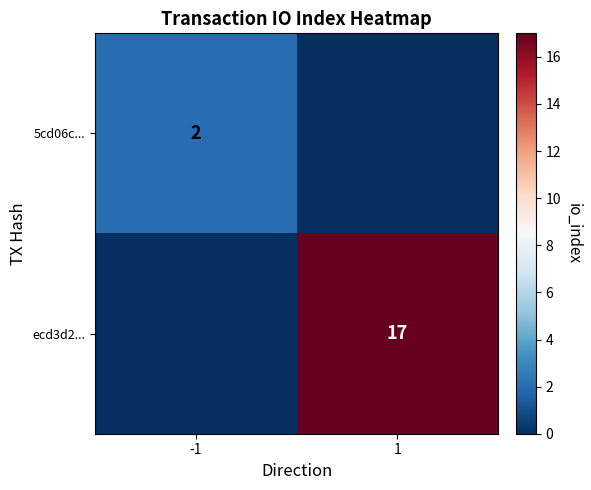

The value of ecd3d2... at 1 is 17. True or false?

True